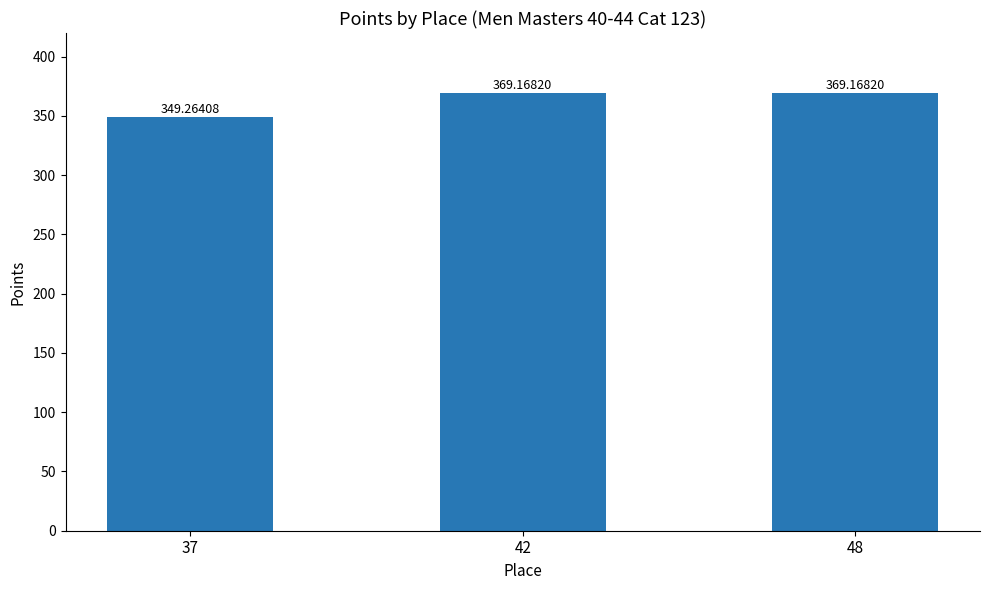

Is it true that the value at 37 is 604.1?

False